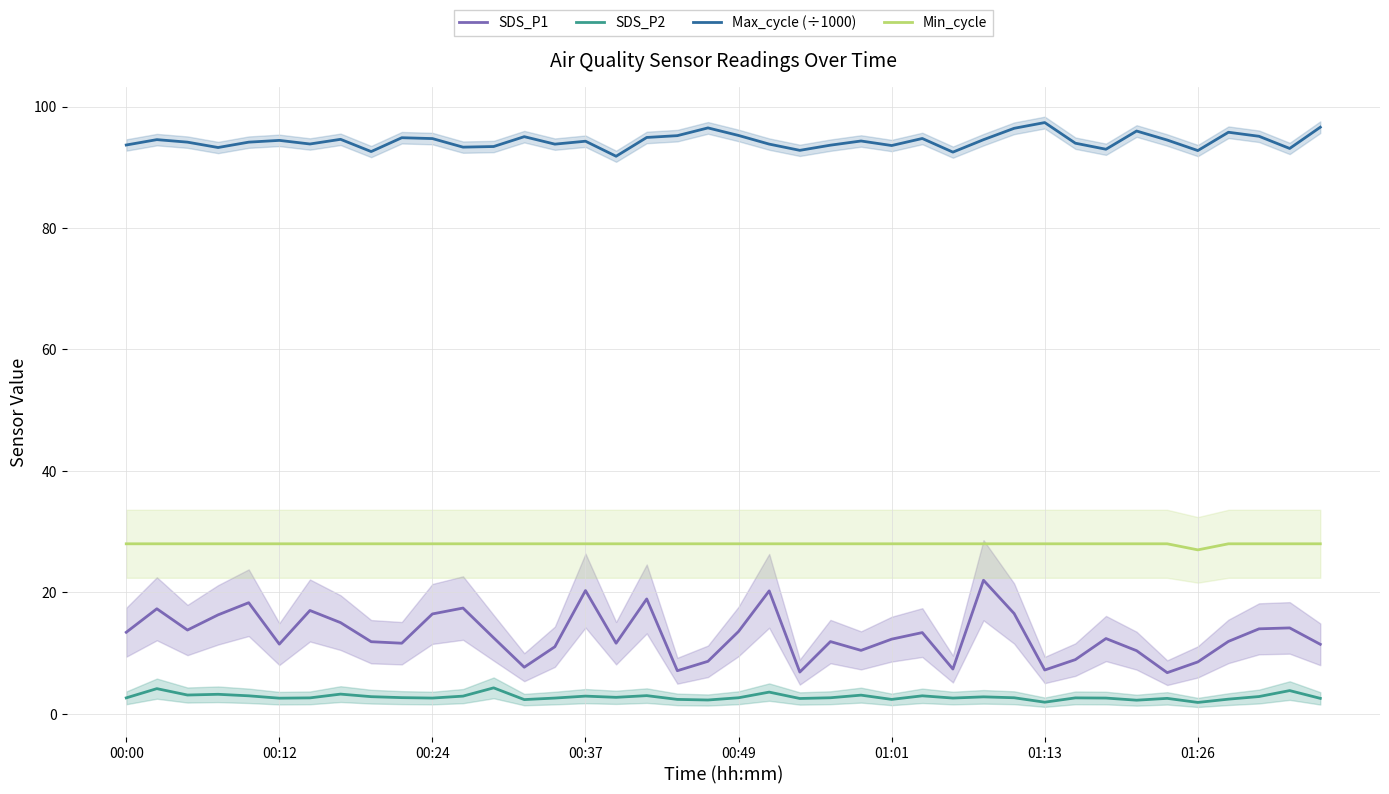

Is it true that Min_cycle equals 28.0 at 00:24?

True